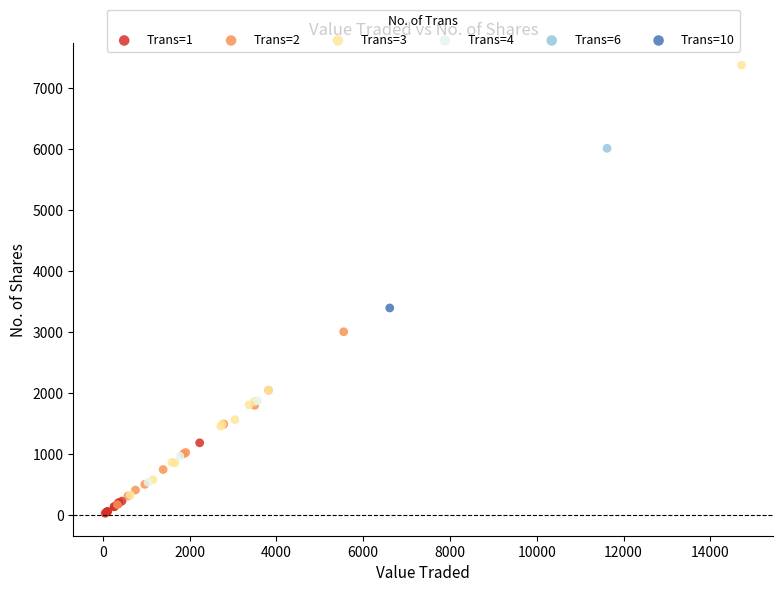

What are all the series names shown in the legend?

Trans=1, Trans=2, Trans=3, Trans=4, Trans=6, Trans=10